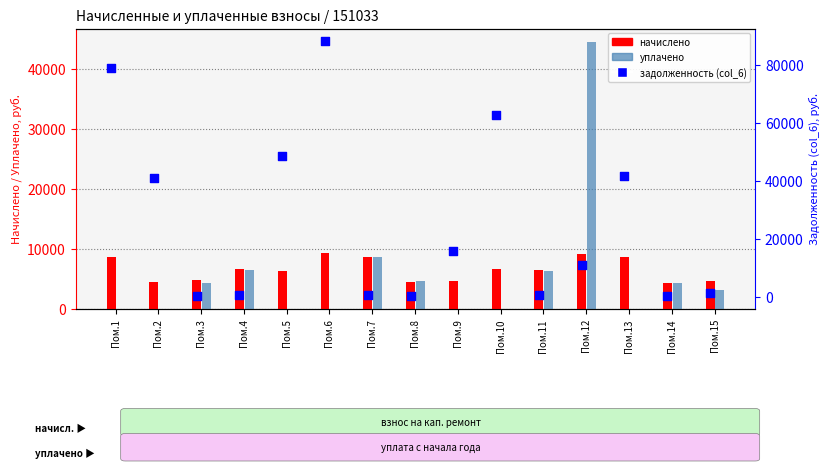

Which series has the widest spread of Y values?

задолженность (col_6)